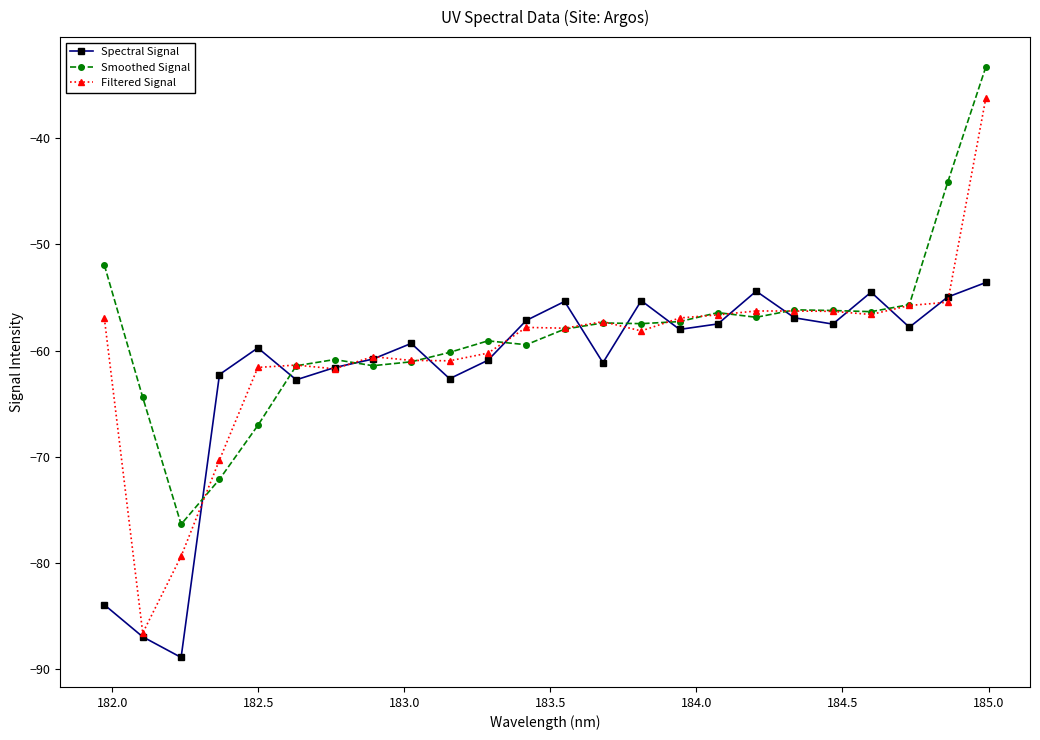

What is the value of the Filtered Signal point at the 10th from the left?

-61.0